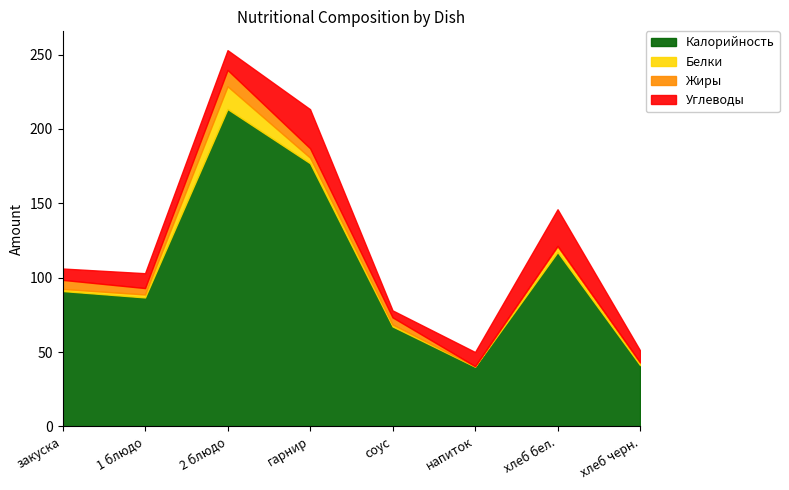

Which series changed the most between 2 блюдо and соус?

Калорийность